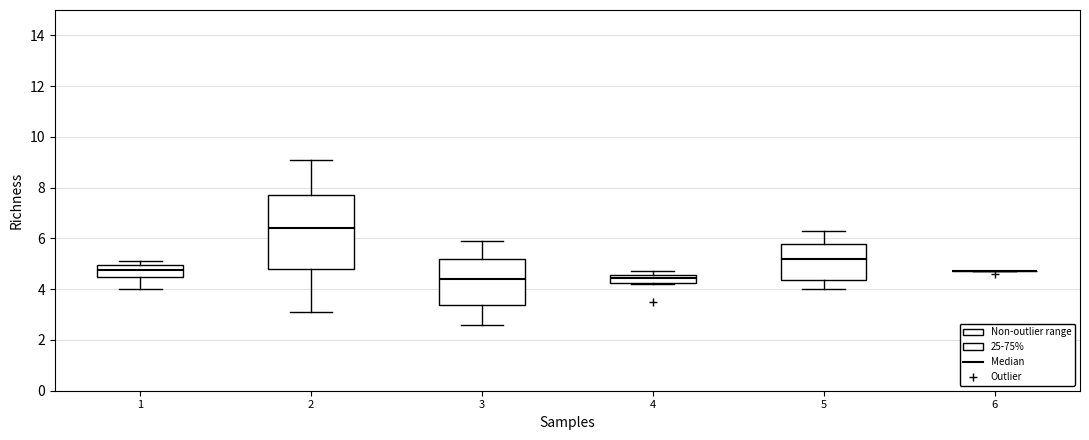

Reading left to right, transcribe this box plot: for each box, give where its median line is, the range the box spans, and where its two whiskers end, as read against the y-axis. The values are not printed on the chart, so give them approximately, as read against the axis.

1: median 4.8, box 4.4 to 5.0, whiskers 4.0 to 5.2
2: median 6.4, box 4.8 to 7.8, whiskers 3.2 to 9.2
3: median 4.4, box 3.4 to 5.2, whiskers 2.6 to 6.0
4: median 4.4, box 4.2 to 4.6, whiskers 4.2 to 4.8
5: median 5.2, box 4.4 to 5.8, whiskers 4.0 to 6.4
6: box collapsed to a line at 4.8, whiskers 4.8 to 4.8